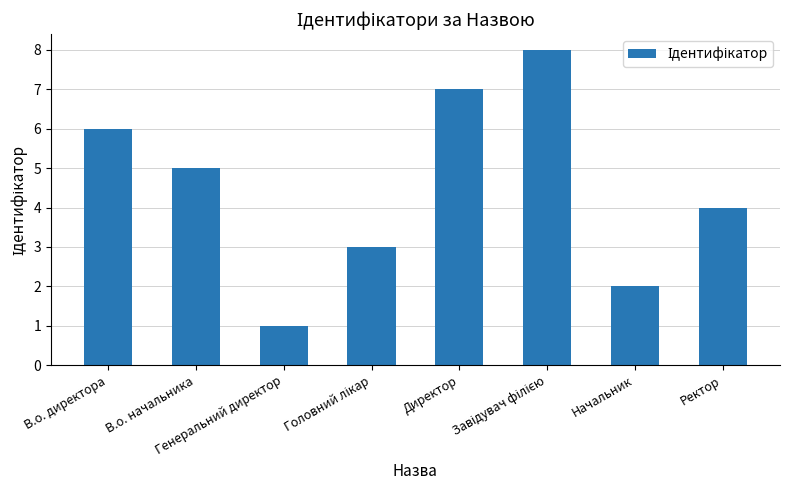

What is the difference between the maximum and second lowest values?

6